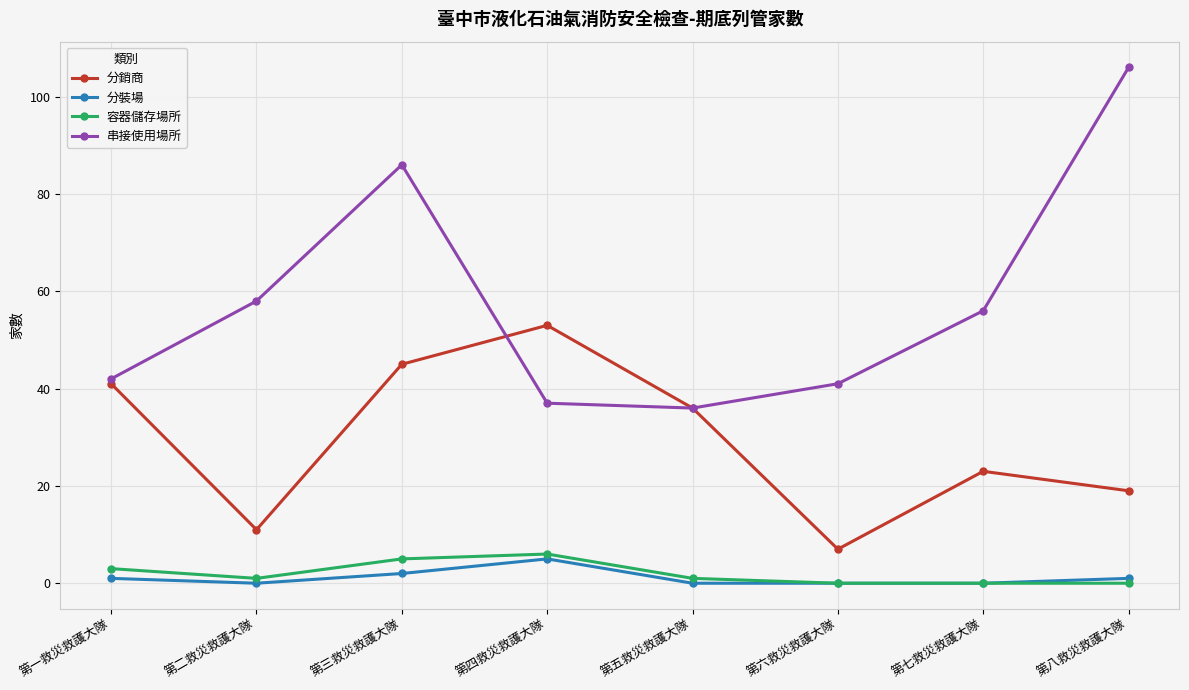

Reading right to left, extract all data points from this chart.

分銷商: 第八救災救護大隊=19	第七救災救護大隊=23	第六救災救護大隊=7	第五救災救護大隊=36	第四救災救護大隊=53	第三救災救護大隊=45	第二救災救護大隊=11	第一救災救護大隊=41
分裝場: 第八救災救護大隊=1	第七救災救護大隊=0	第六救災救護大隊=0	第五救災救護大隊=0	第四救災救護大隊=5	第三救災救護大隊=2	第二救災救護大隊=0	第一救災救護大隊=1
容器儲存場所: 第八救災救護大隊=0	第七救災救護大隊=0	第六救災救護大隊=0	第五救災救護大隊=1	第四救災救護大隊=6	第三救災救護大隊=5	第二救災救護大隊=1	第一救災救護大隊=3
串接使用場所: 第八救災救護大隊=106	第七救災救護大隊=56	第六救災救護大隊=41	第五救災救護大隊=36	第四救災救護大隊=37	第三救災救護大隊=86	第二救災救護大隊=58	第一救災救護大隊=42